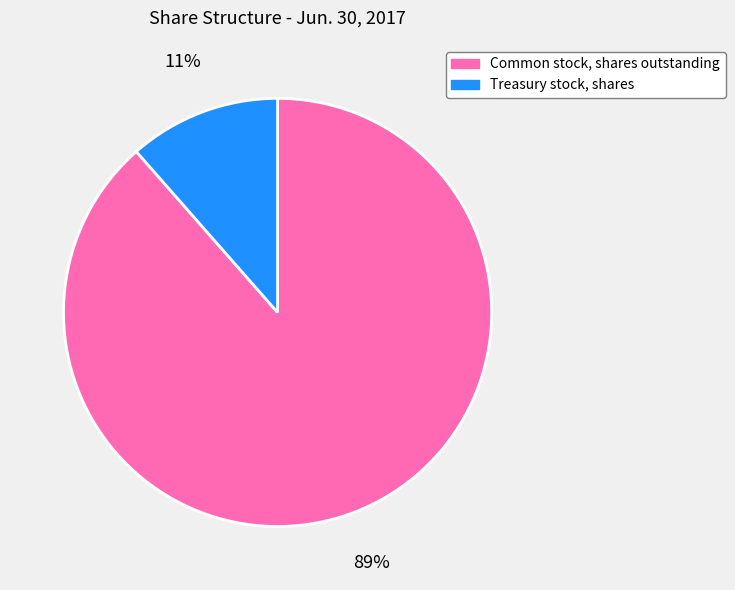

To the nearest percent, what is the average slice percentage?

50%